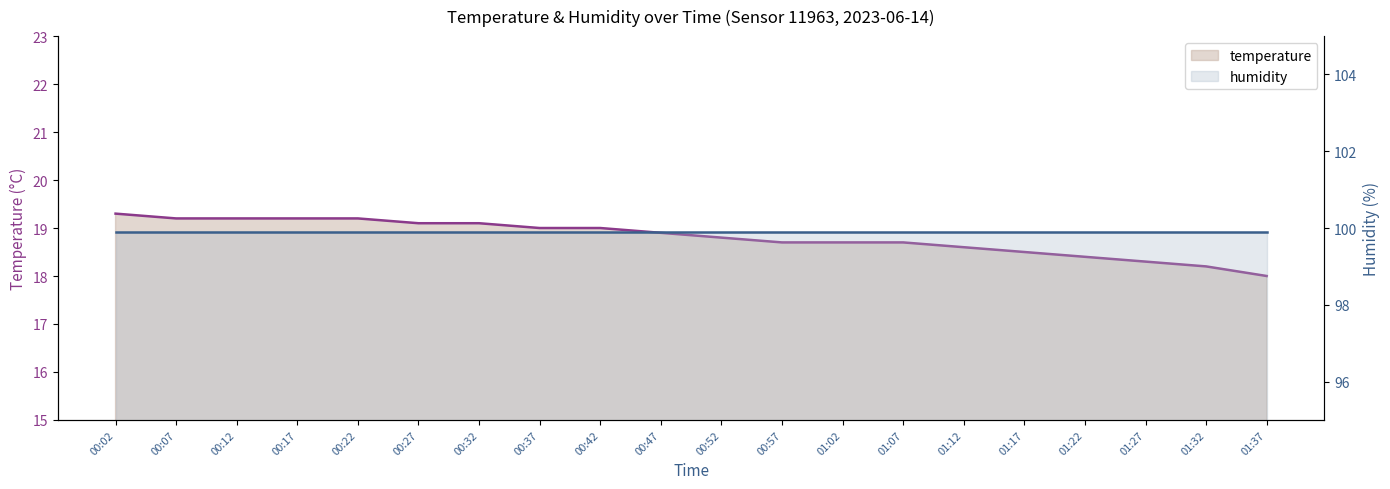

Reading left to right, transcribe all the data shown in this chart.

temperature: 00:02=19.3	00:07=19.2	00:12=19.2	00:17=19.2	00:22=19.2	00:27=19.1	00:32=19.1	00:37=19.0	00:42=19.0	00:47=18.9	00:52=18.8	00:57=18.7	01:02=18.7	01:07=18.7	01:12=18.6	01:17=18.5	01:22=18.4	01:27=18.3	01:32=18.2	01:37=18.0
humidity: 00:02=99.9	00:07=99.9	00:12=99.9	00:17=99.9	00:22=99.9	00:27=99.9	00:32=99.9	00:37=99.9	00:42=99.9	00:47=99.9	00:52=99.9	00:57=99.9	01:02=99.9	01:07=99.9	01:12=99.9	01:17=99.9	01:22=99.9	01:27=99.9	01:32=99.9	01:37=99.9